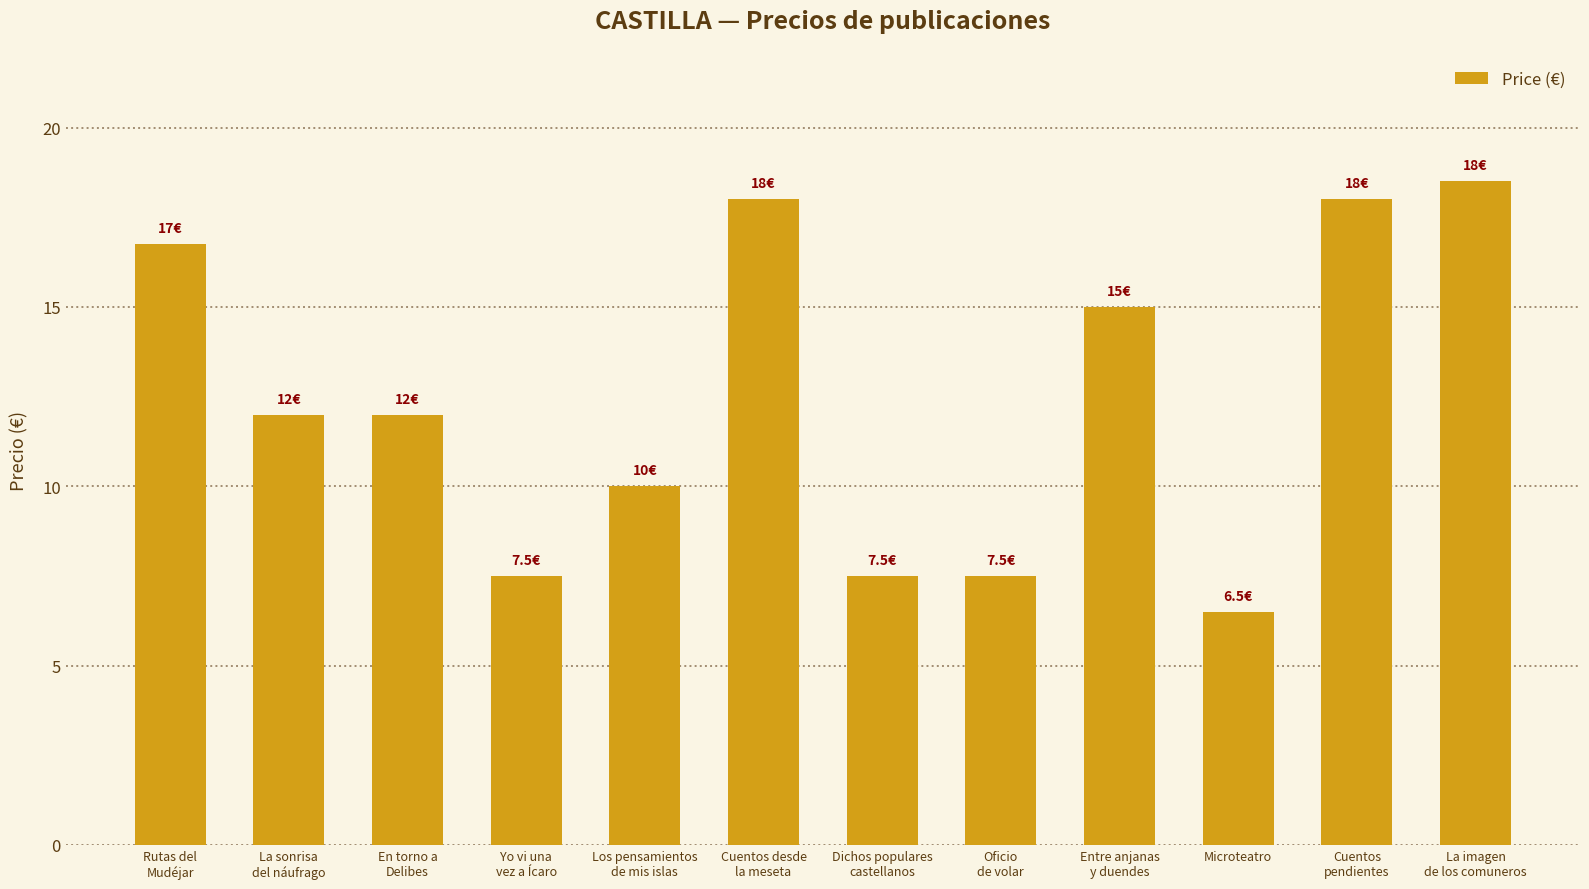

The chart shows a value of 4.6 at Entre anjanas
y duendes. True or false?

False